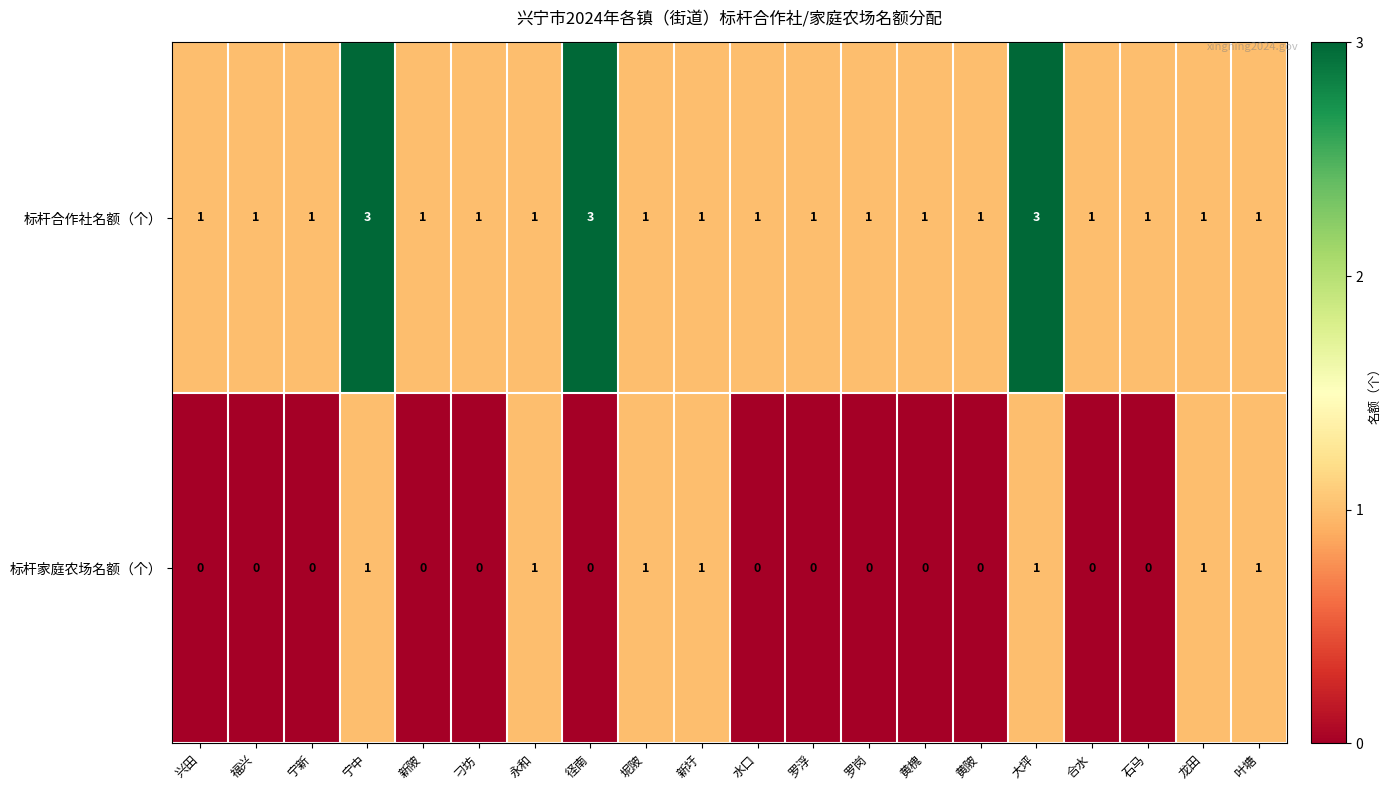

What is the total value across all series at 宁中?

4